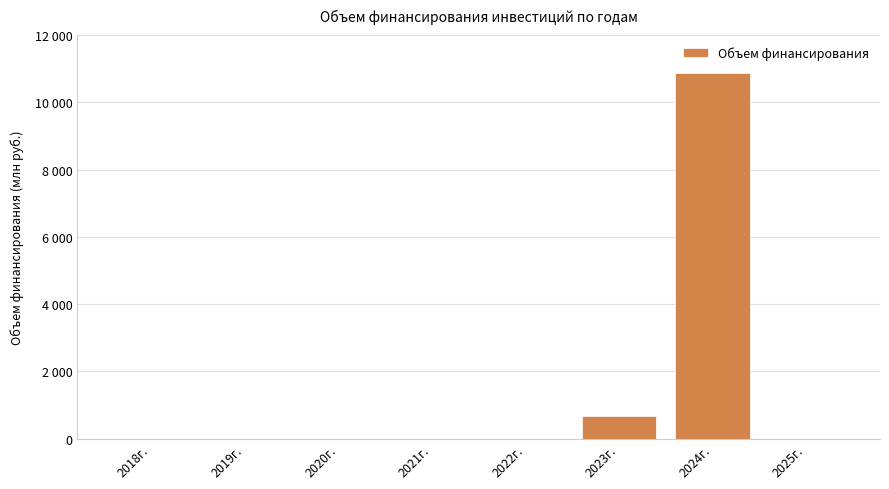

What position from the right is 2022г.?

4